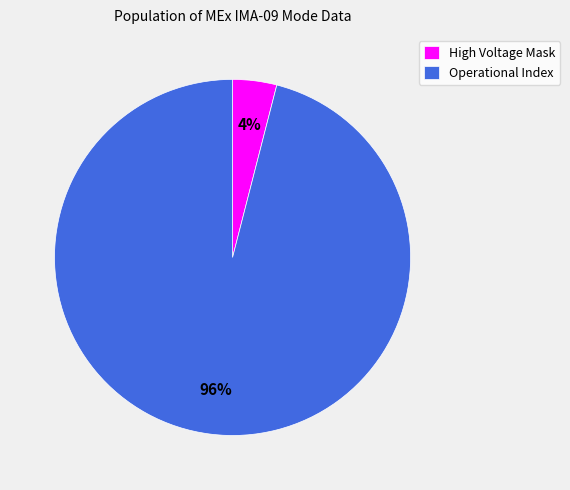

Is there a majority slice in this chart?

Yes